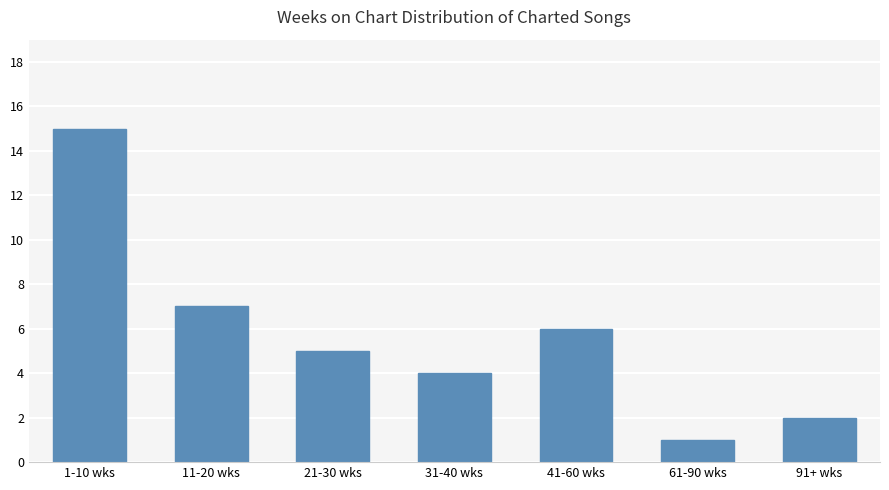

Where is the data nearest to the value 8?

11-20 wks